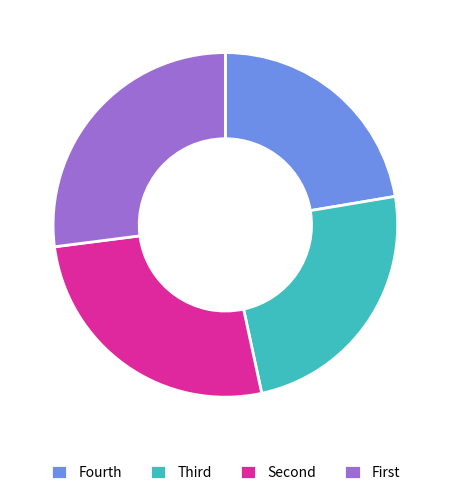

Is it true that Fourth is 31% of the pie?

False